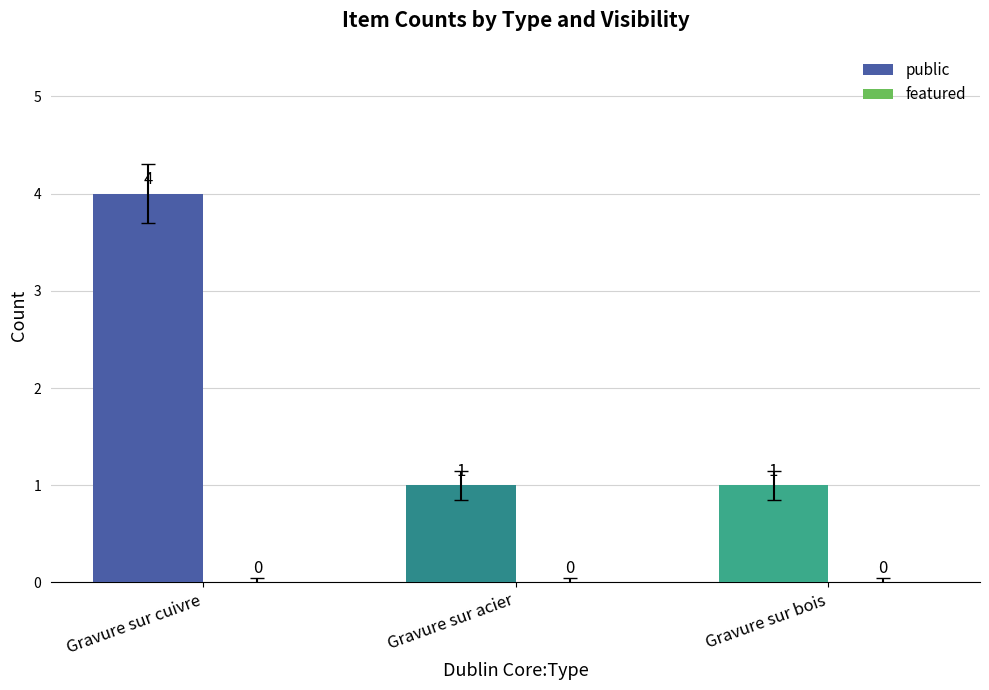

What is the label of the 1st bar from the right?

Gravure sur bois